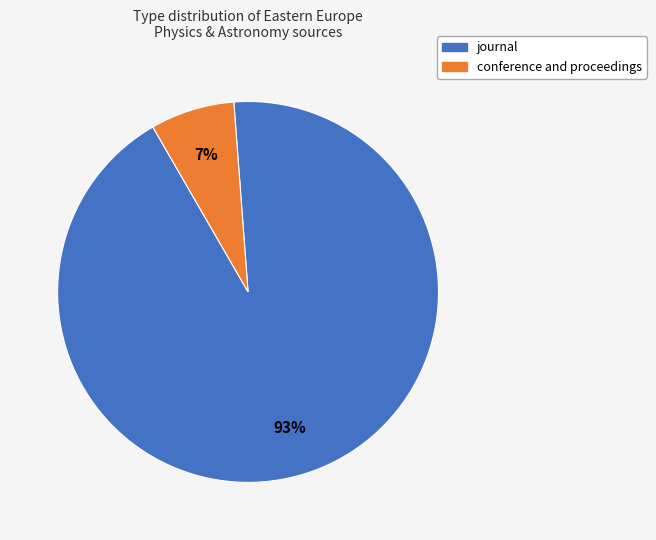

To the nearest percent, what is the average slice percentage?

50%